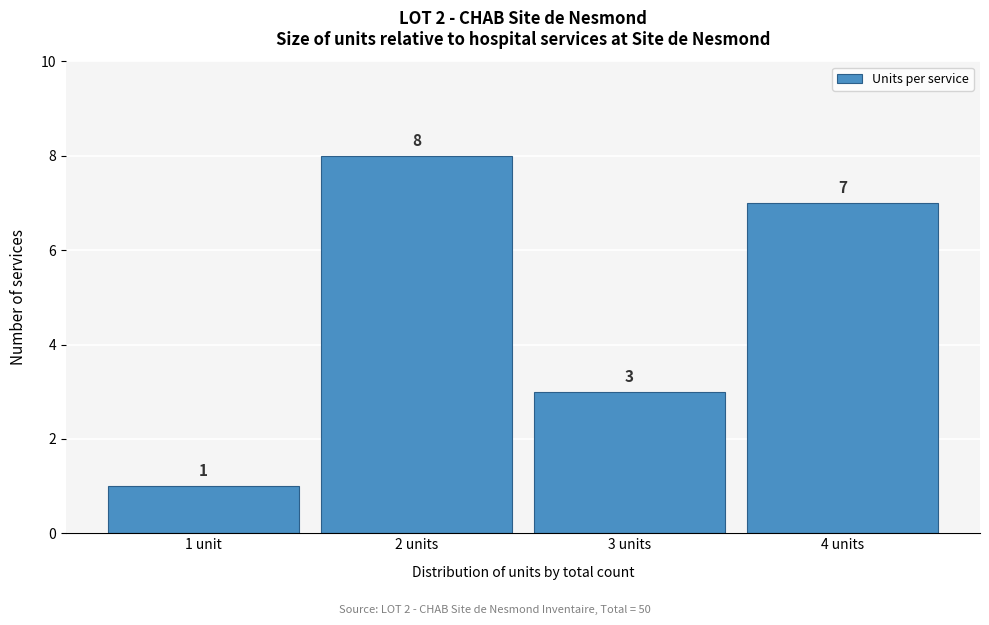

Reading right to left, extract all data points from this chart.

4 units=7	3 units=3	2 units=8	1 unit=1